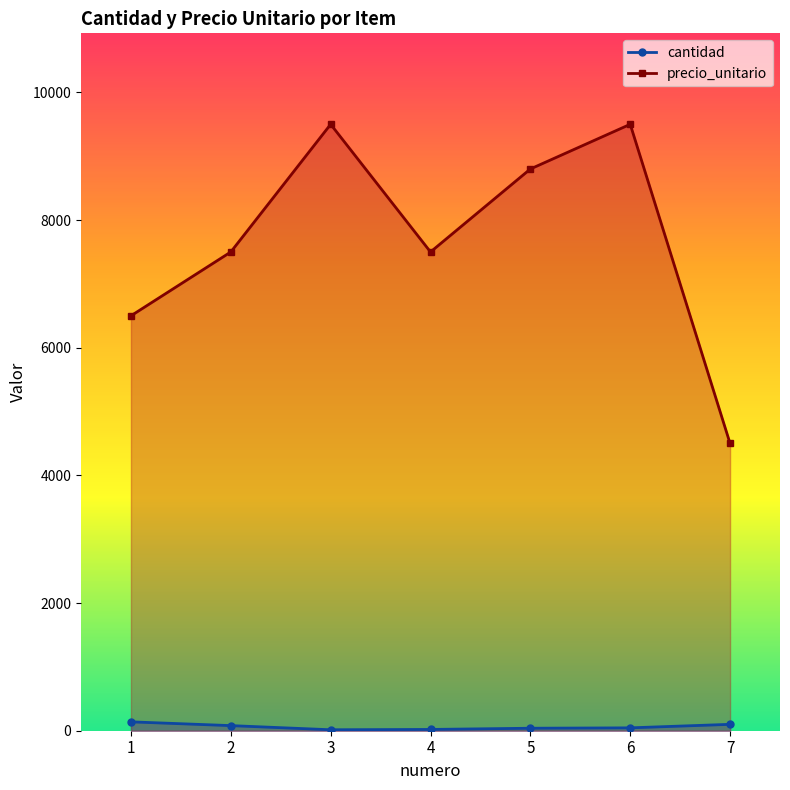

Does the chart have visible grid lines?

No